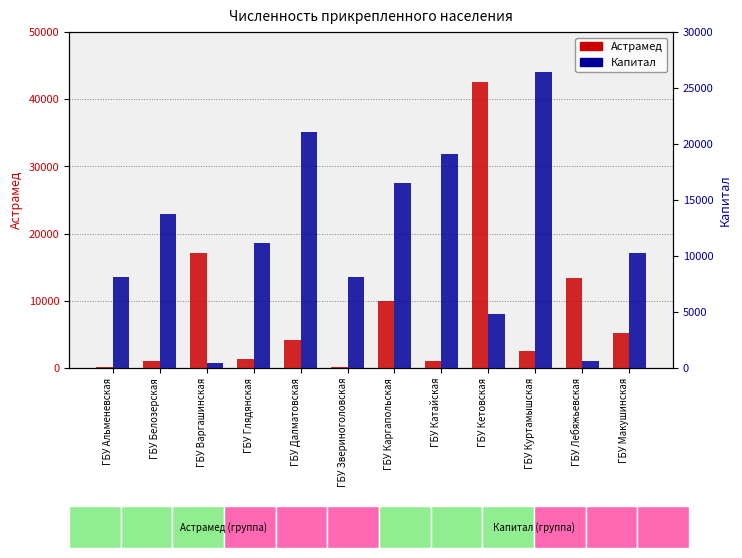

What is the difference between the highest and lowest values at ГБУ Макушинская?

4960